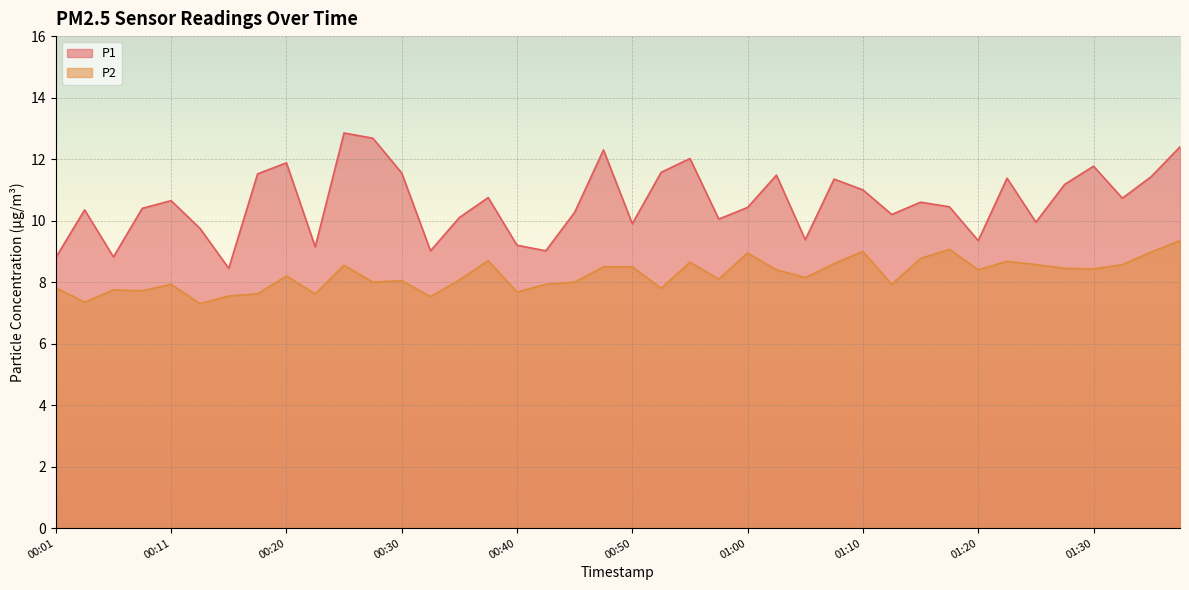

Between 00:06 and 01:15, which series saw the biggest shift?

P1